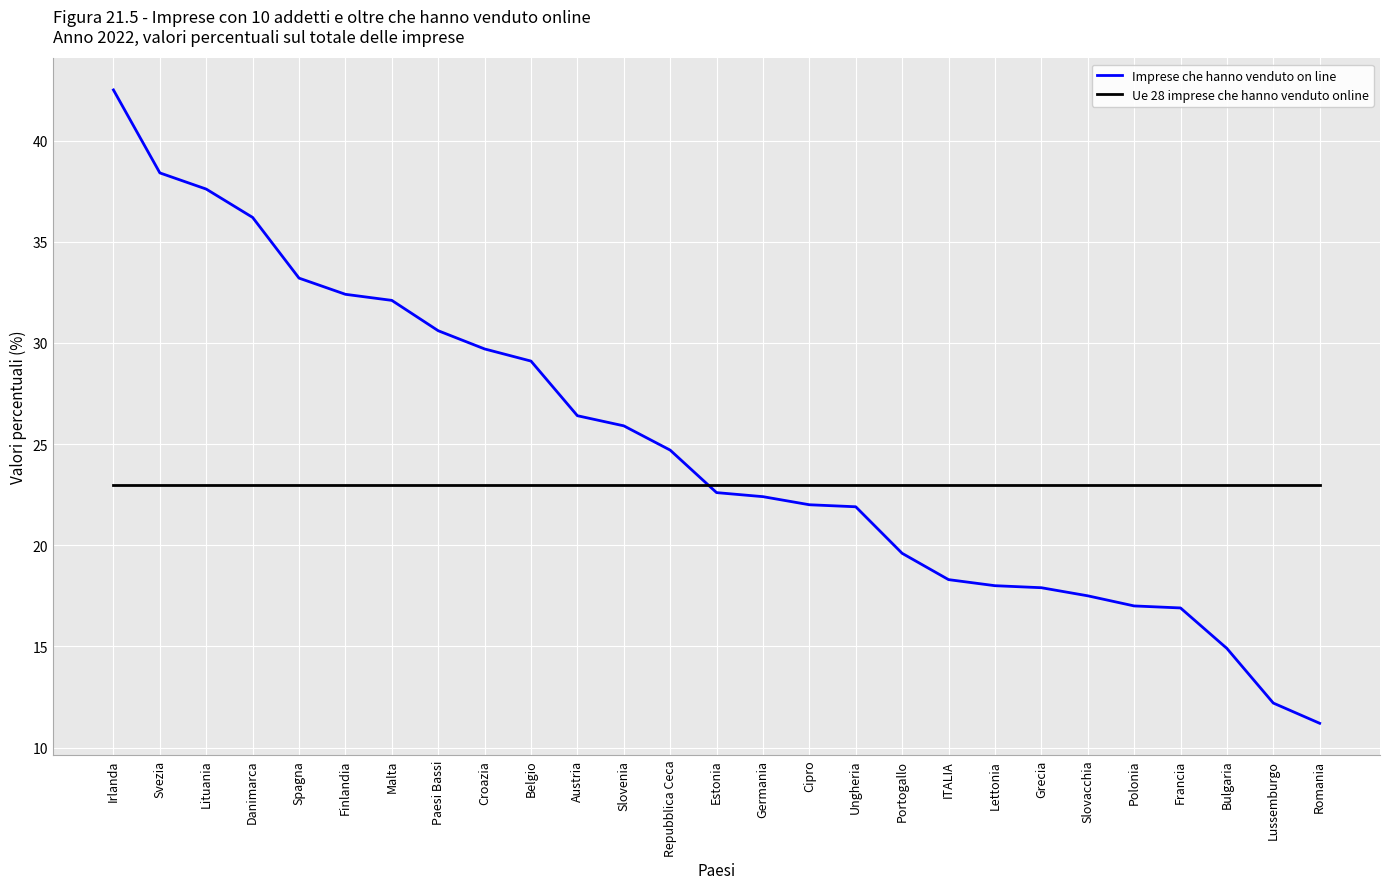

Which category has the lowest value in the Imprese che hanno venduto on line series?

Romania